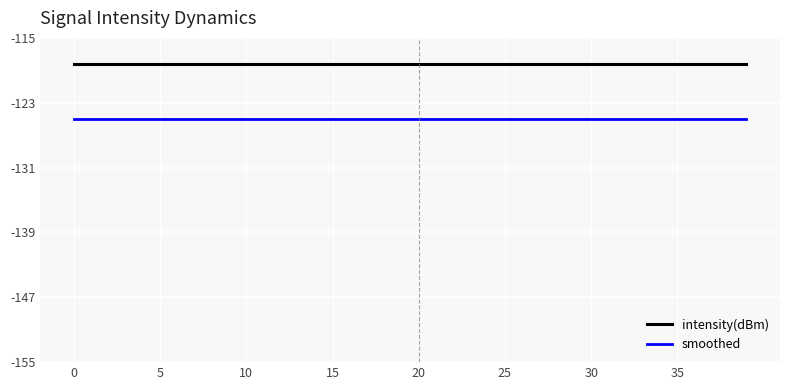

What is the maximum value shown in the chart?

-118.2